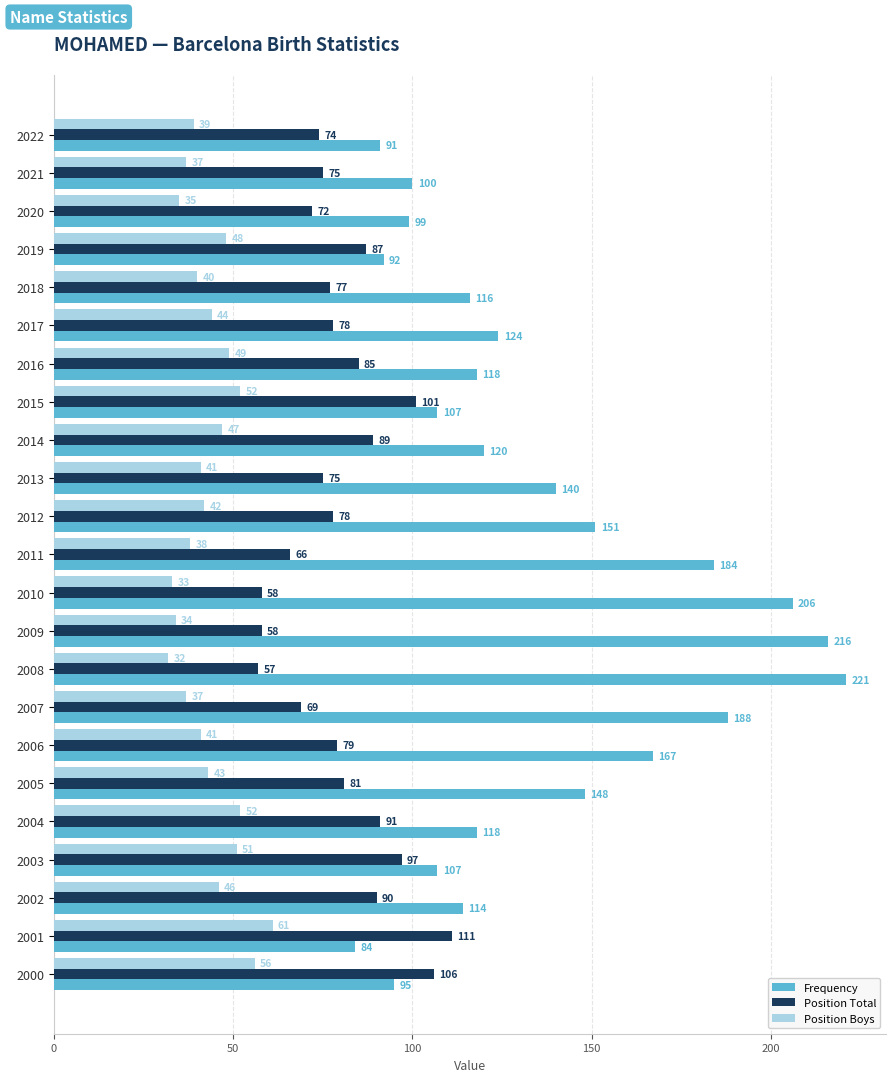

What is the lowest value of the Position Total series?

57